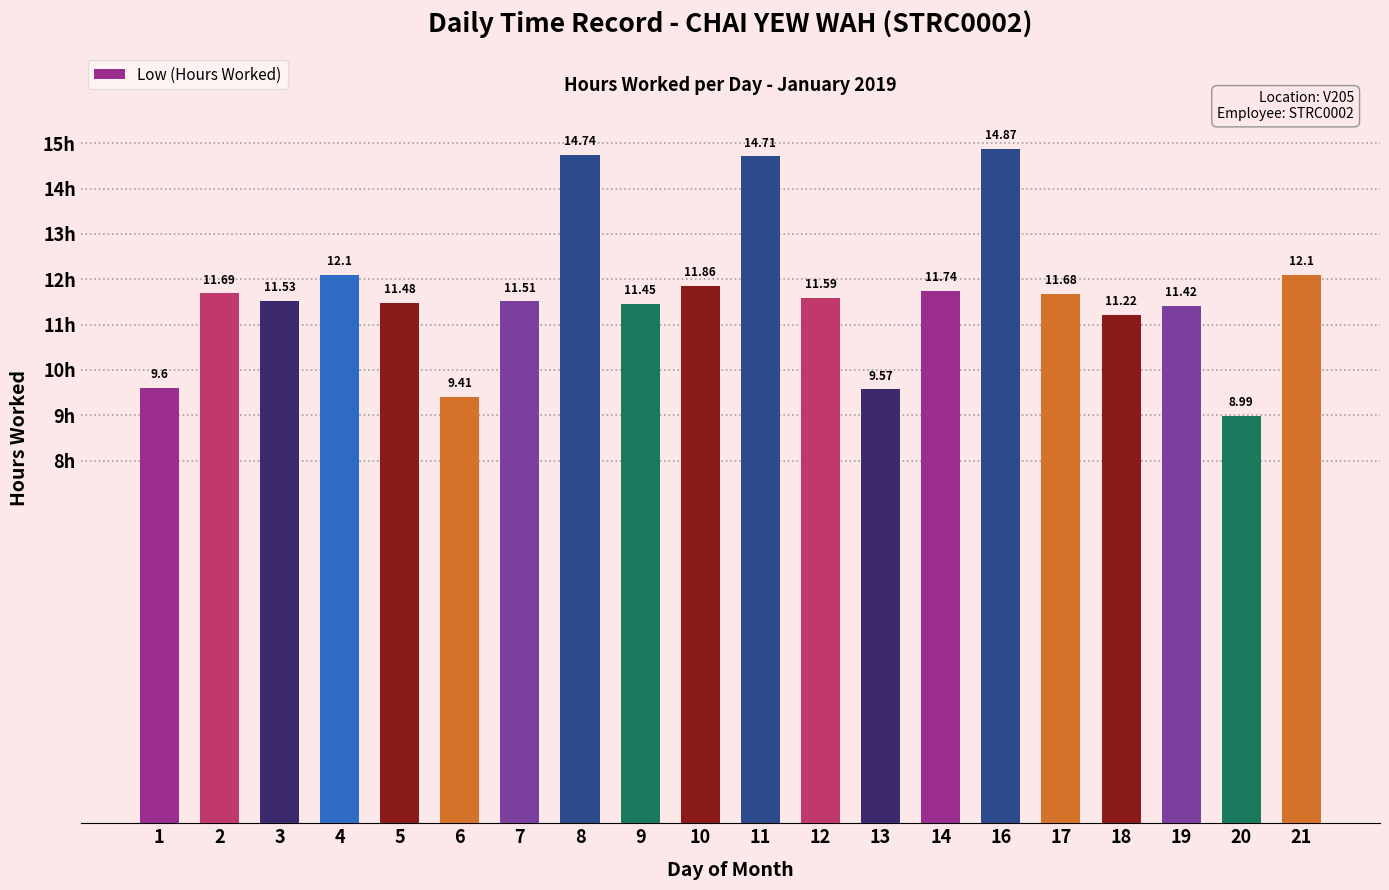

What is the ratio of the value at 13 to the value at 6?

1.0